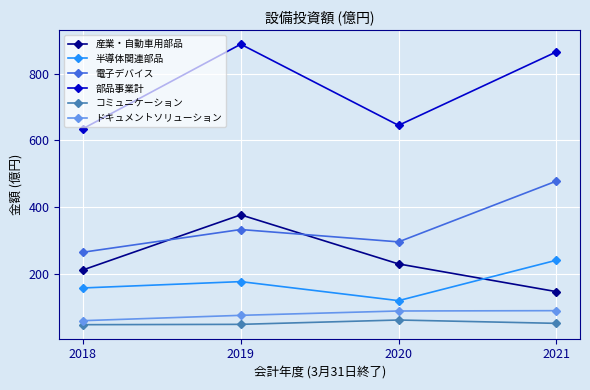

What is the sum of the 半導体関連部品 values at 2019 and 2021?

418